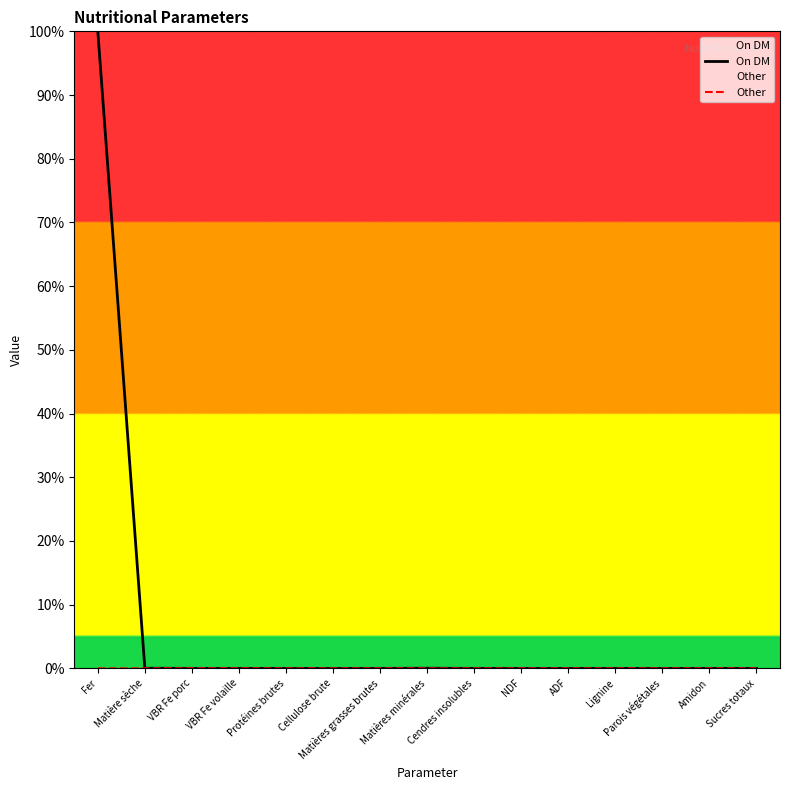

Does the chart have visible grid lines?

No